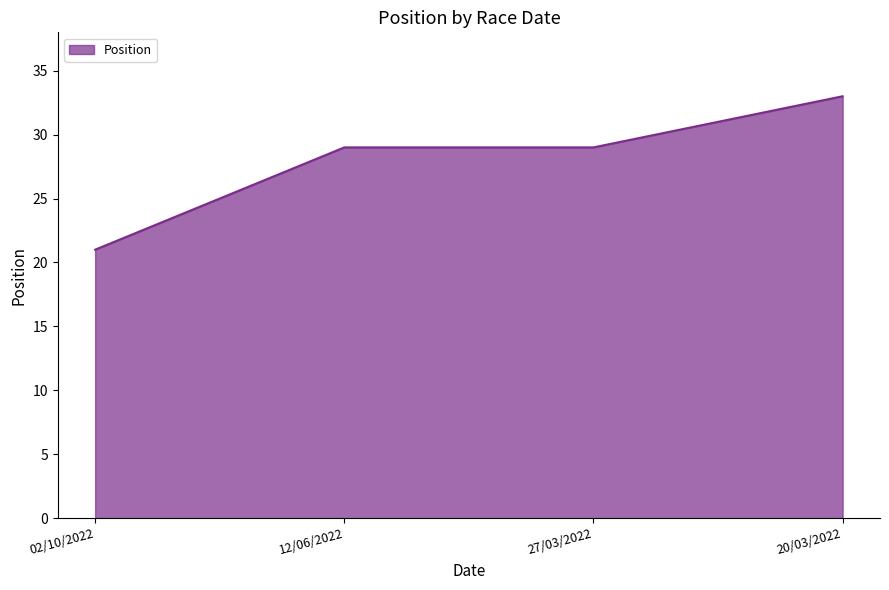

How many lines are shown in the chart?

1